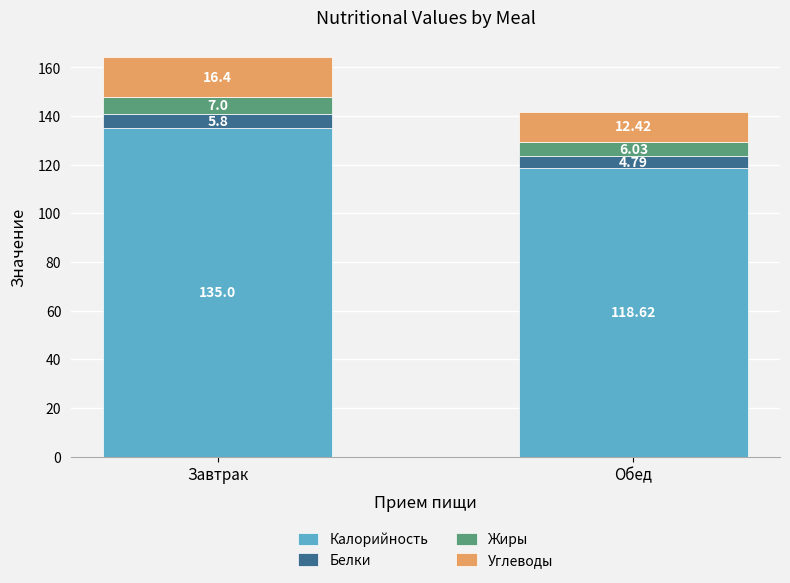

What is the sum of all Калорийность values?

253.6